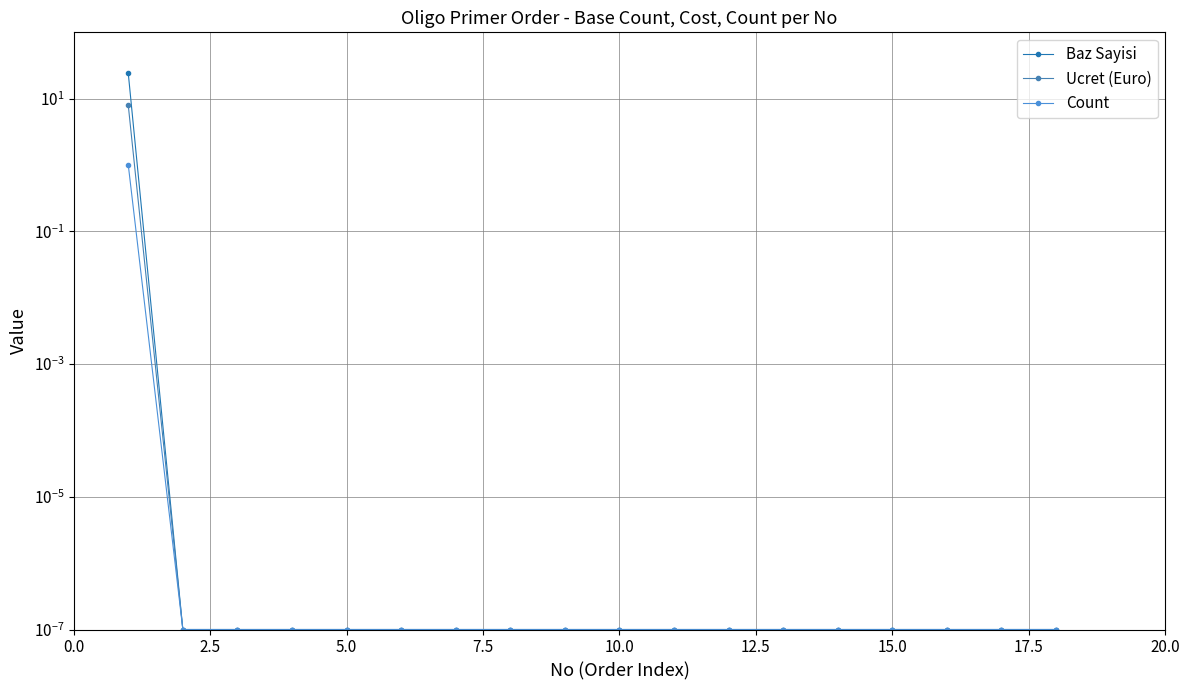

How many lines are shown in the chart?

3